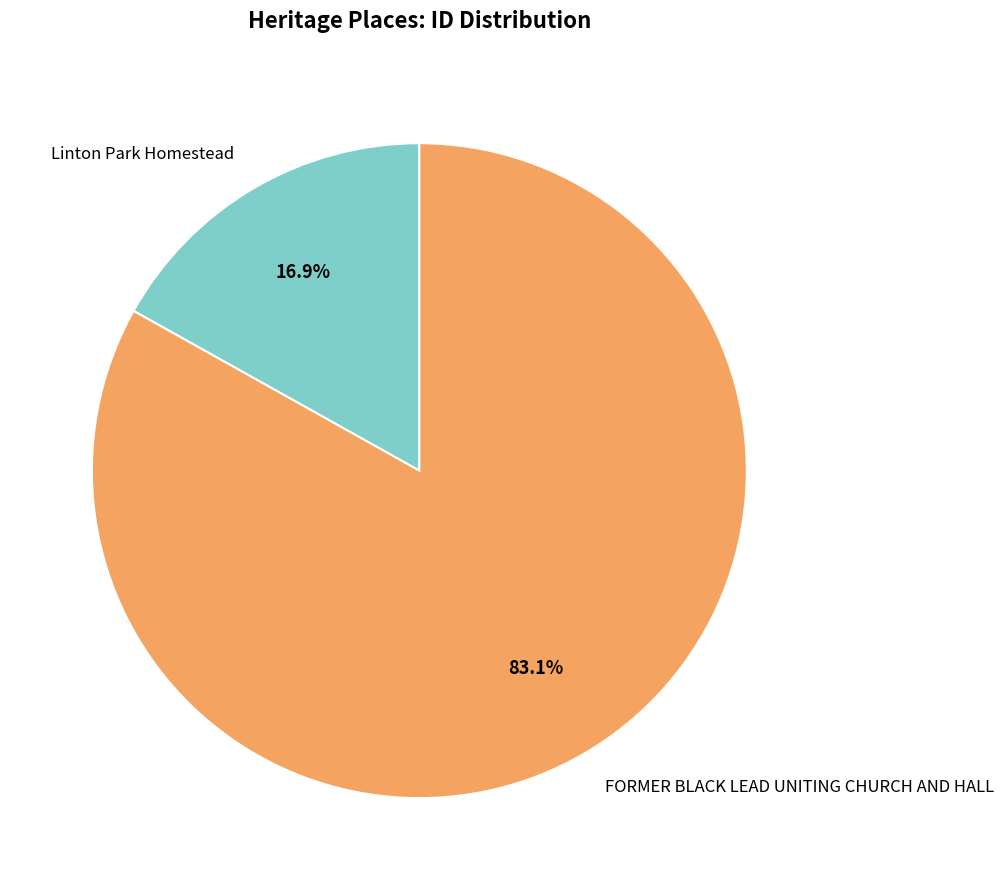

Approximately how many times larger is the value at FORMER BLACK LEAD UNITING CHURCH AND HALL compared to Linton Park Homestead?

4.9